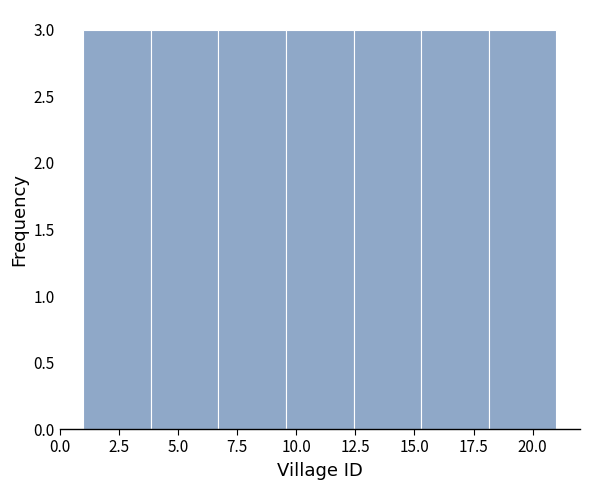

Reading left to right, list every bar in this chart as the range it spans on the x-axis followed by its height. Neither the bar edges nor the heights are printed on the chart, so give them approximately, as read against the axes.

1.0 to 4.0: 3
4.0 to 6.5: 3
6.5 to 9.5: 3
9.5 to 12.5: 3
12.5 to 15.5: 3
15.5 to 18.0: 3
18.0 to 21.0: 3